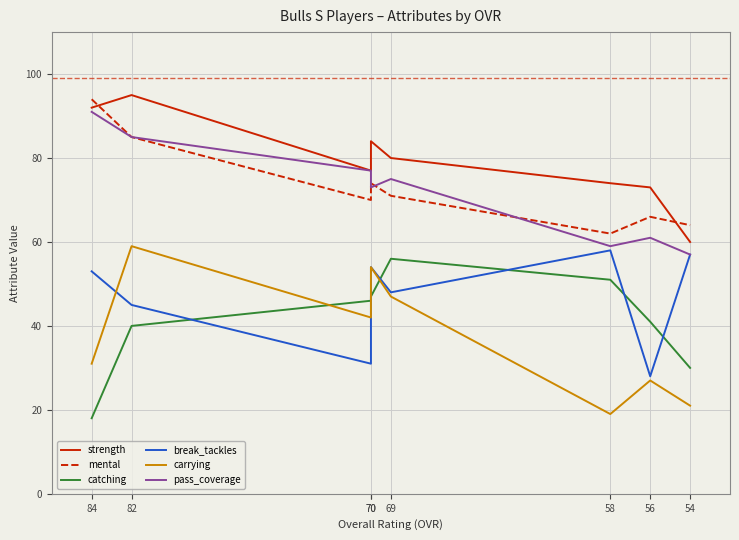

At which category does break_tackles reach its first local valley?

70